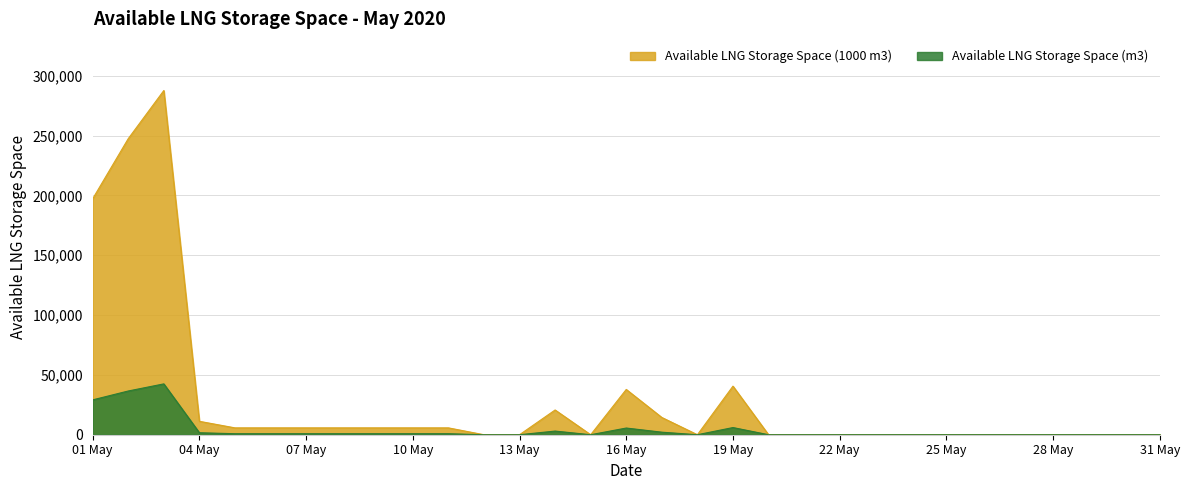

Count the number of data series in this chart.

2